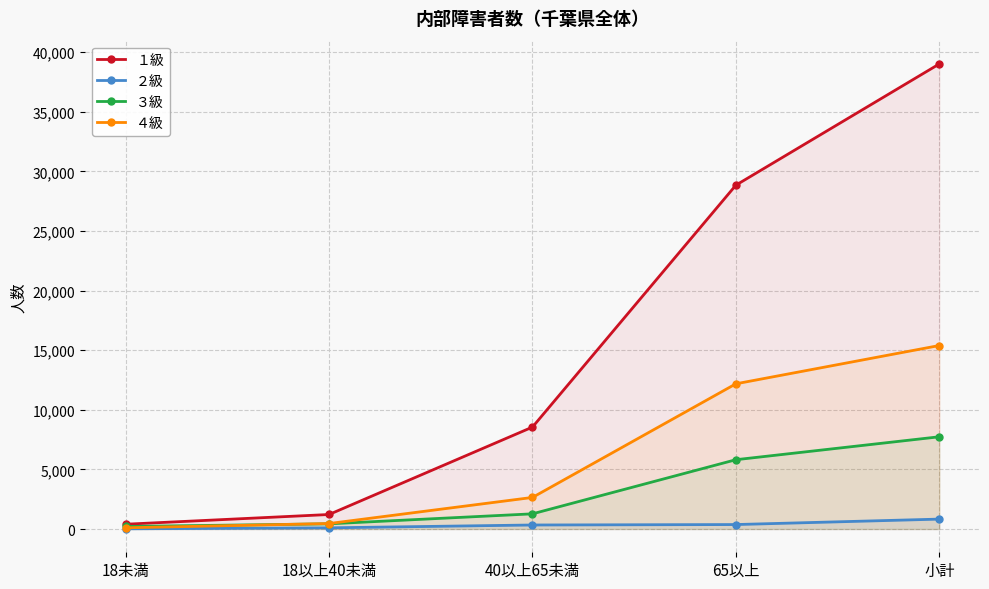

The ４級 series shows 12179 at 65以上. True or false?

True